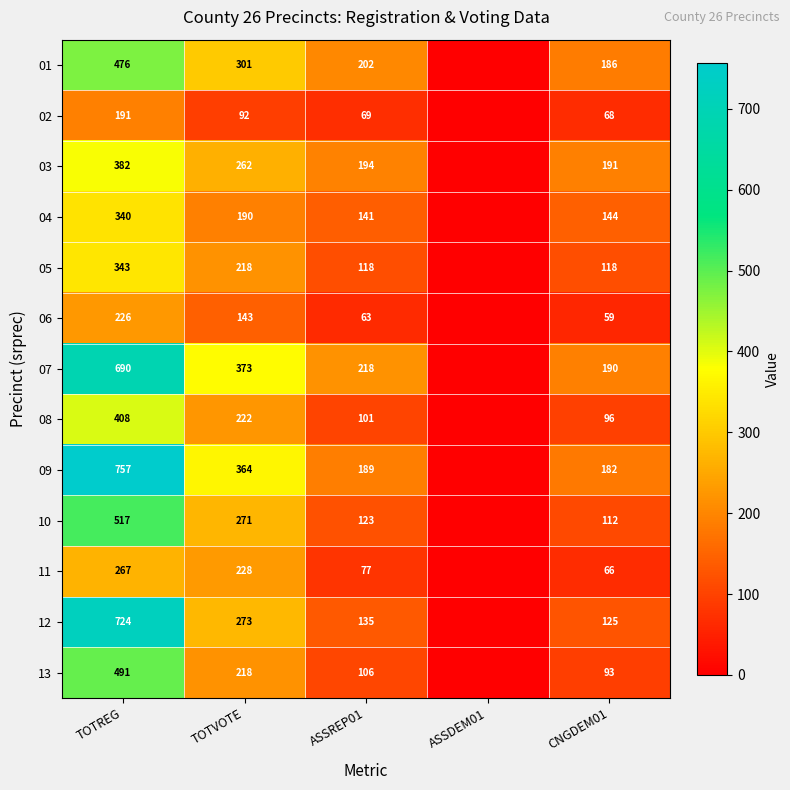

Is it true that 11 equals 25 at ASSREP01?

False